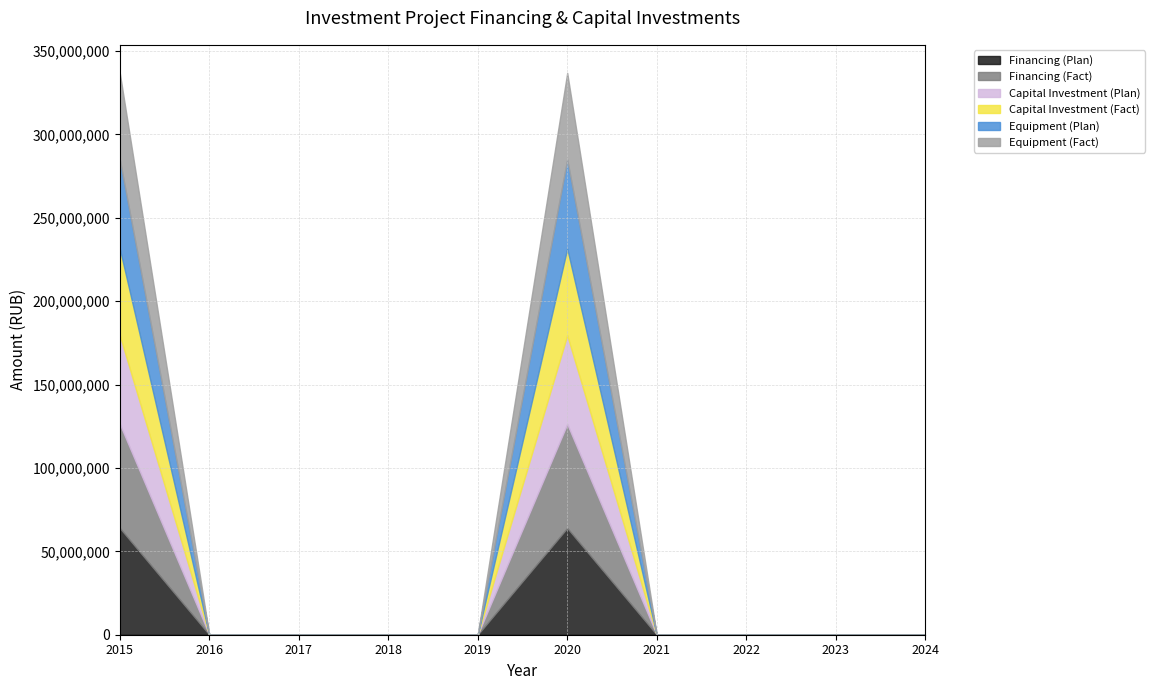

True or false: Capital Investment (Fact) and Financing (Plan) intersect in this chart.

False